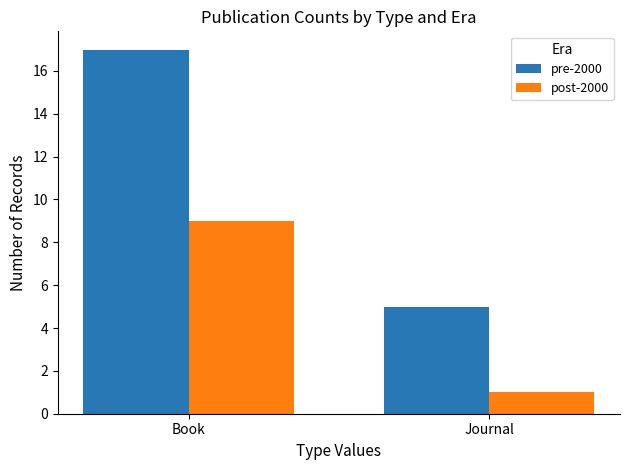

At which category is the sum across all series the highest?

Book